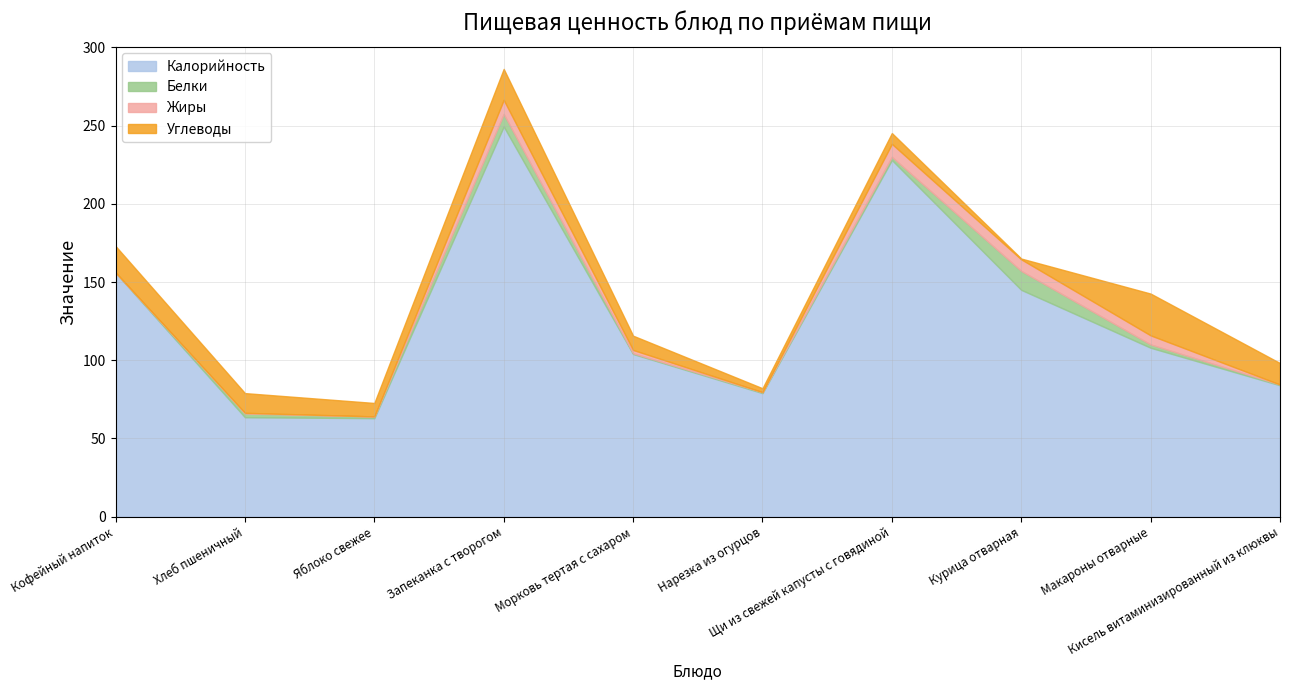

Where does the Жиры series first go above 2?

Запеканка с творогом